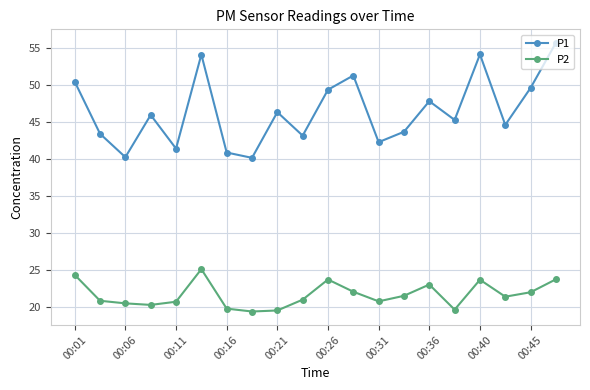

Rank the series by their maximum value, from highest to lowest.

P1, P2